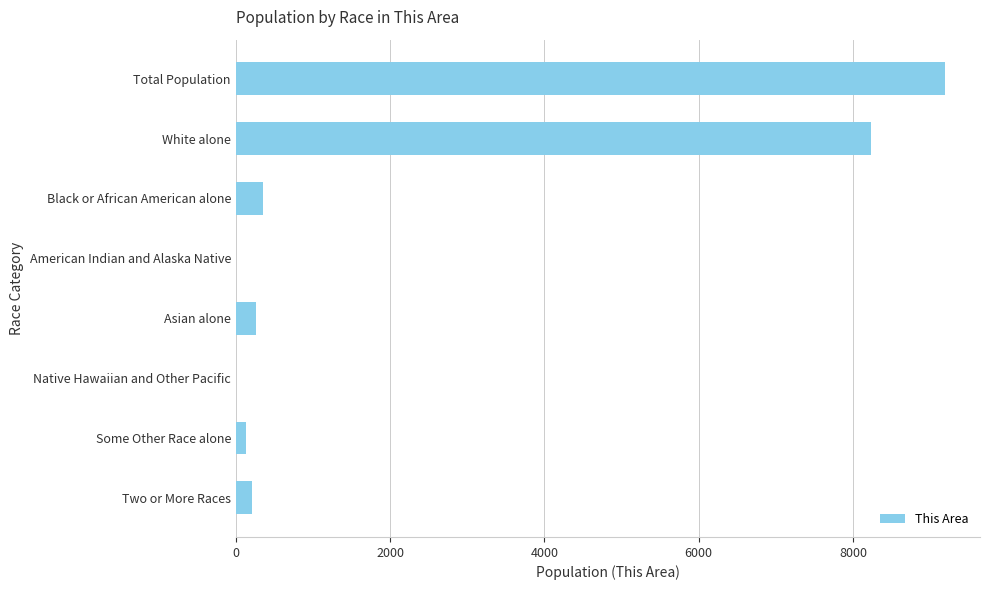

What is the change in value from Total Population to Two or More Races?

-8983